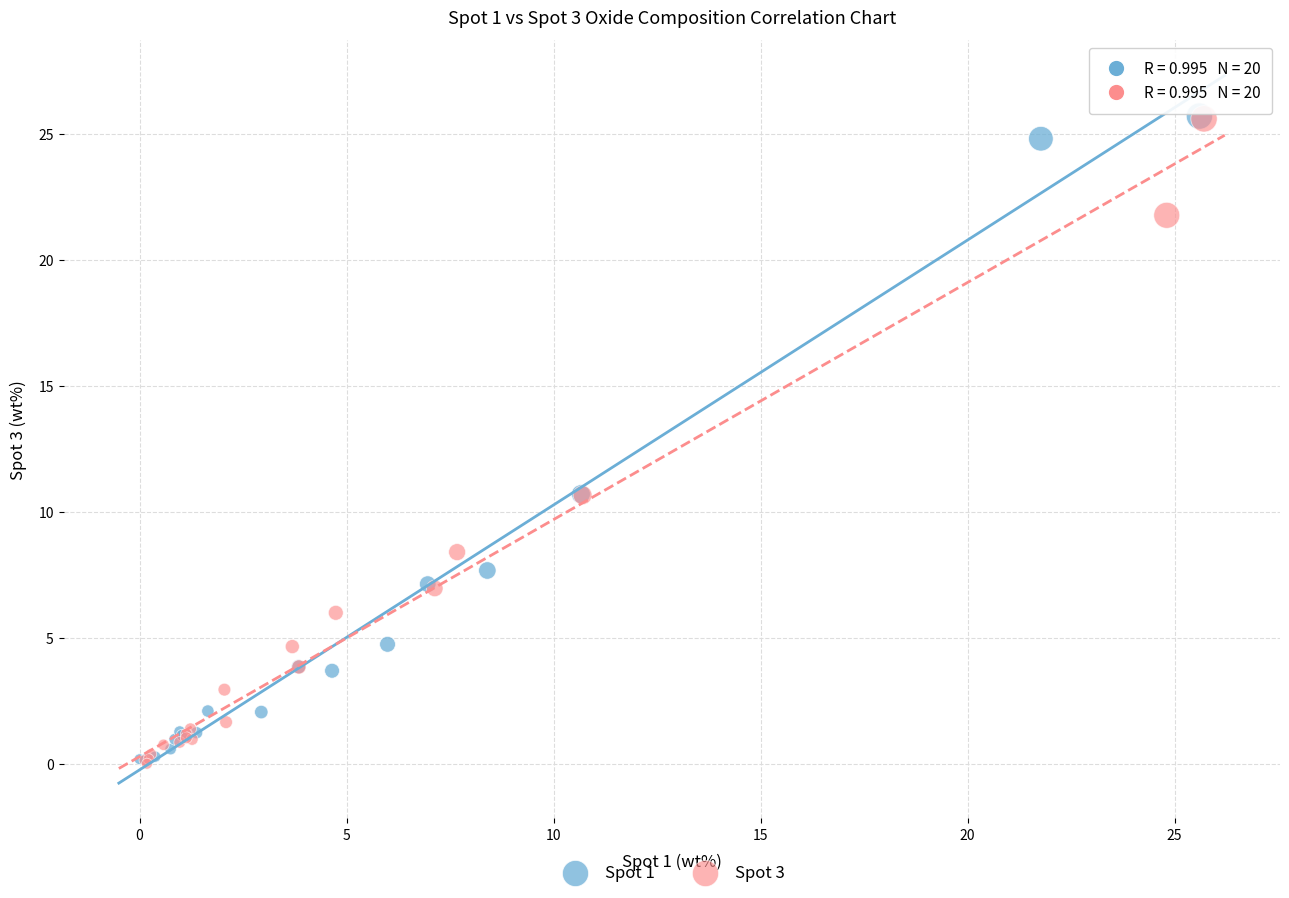

What are all the series names shown in the legend?

Spot 1, Spot 3